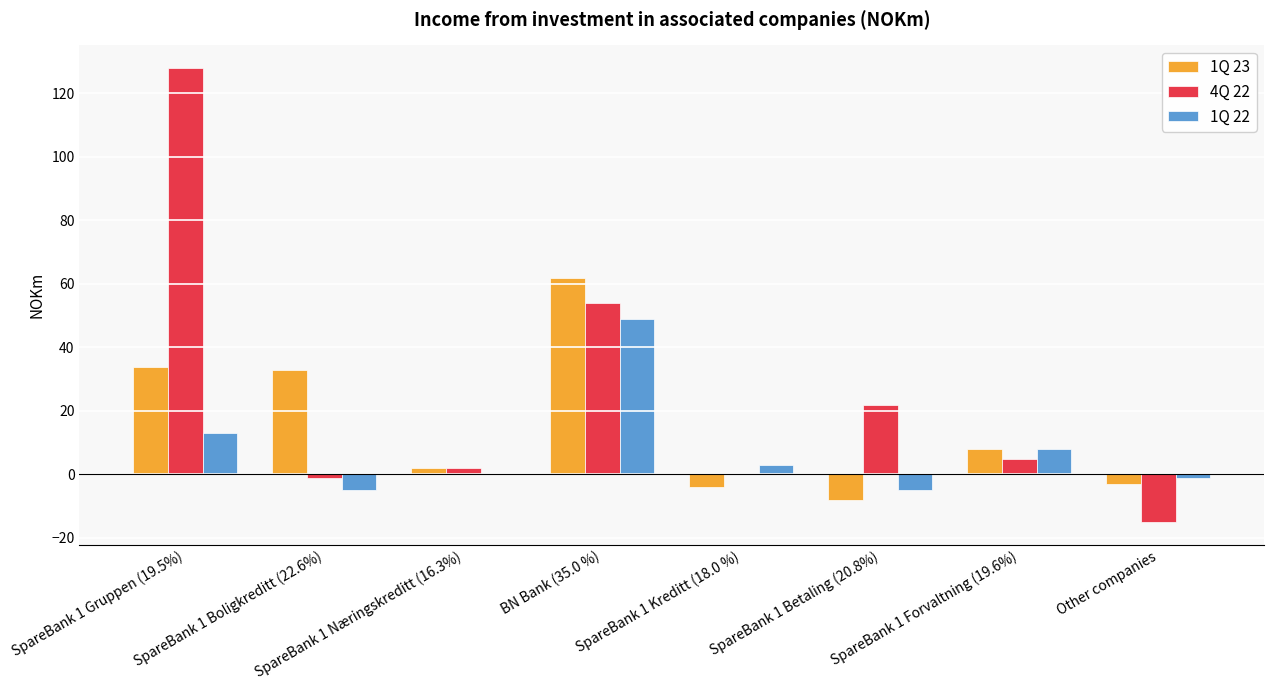

Which series has the largest total across all categories?

4Q 22